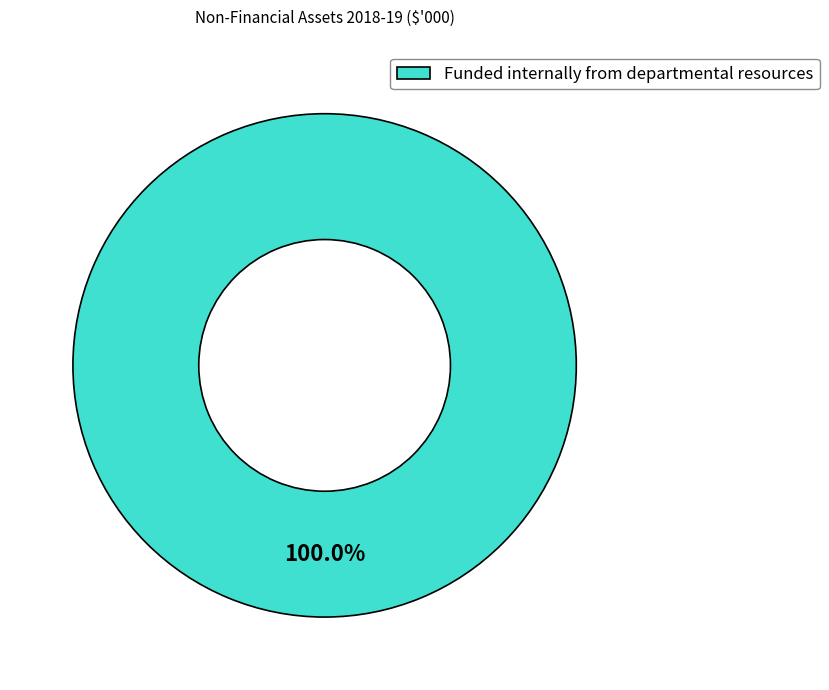

To the nearest percent, what percentage of the pie is Funded internally from departmental resources?

100%